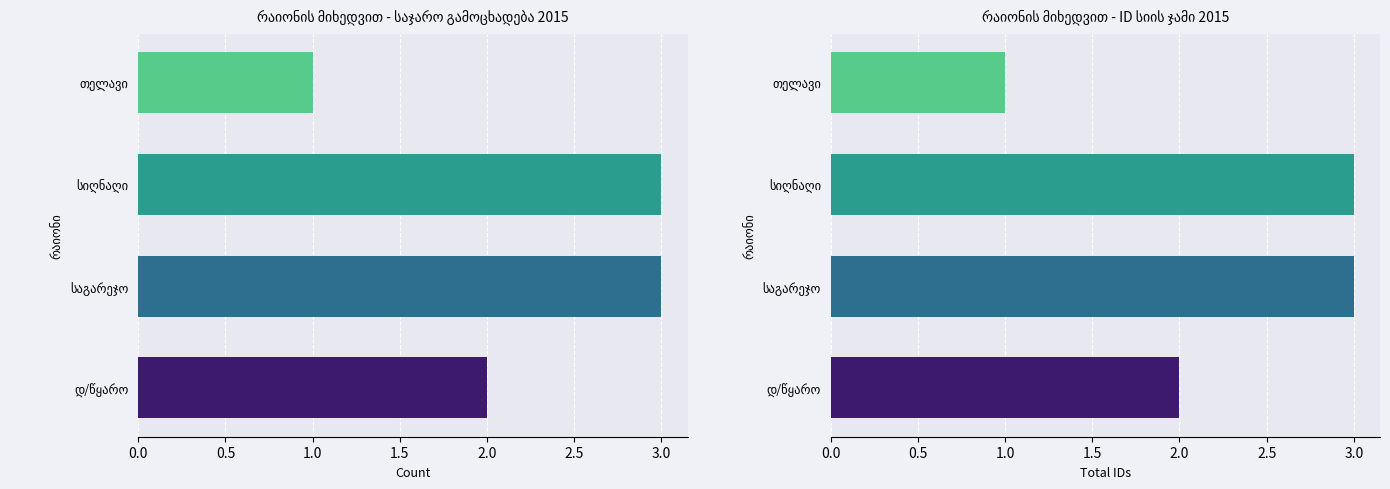

What are all the series names shown in the legend?

Count, Total IDs